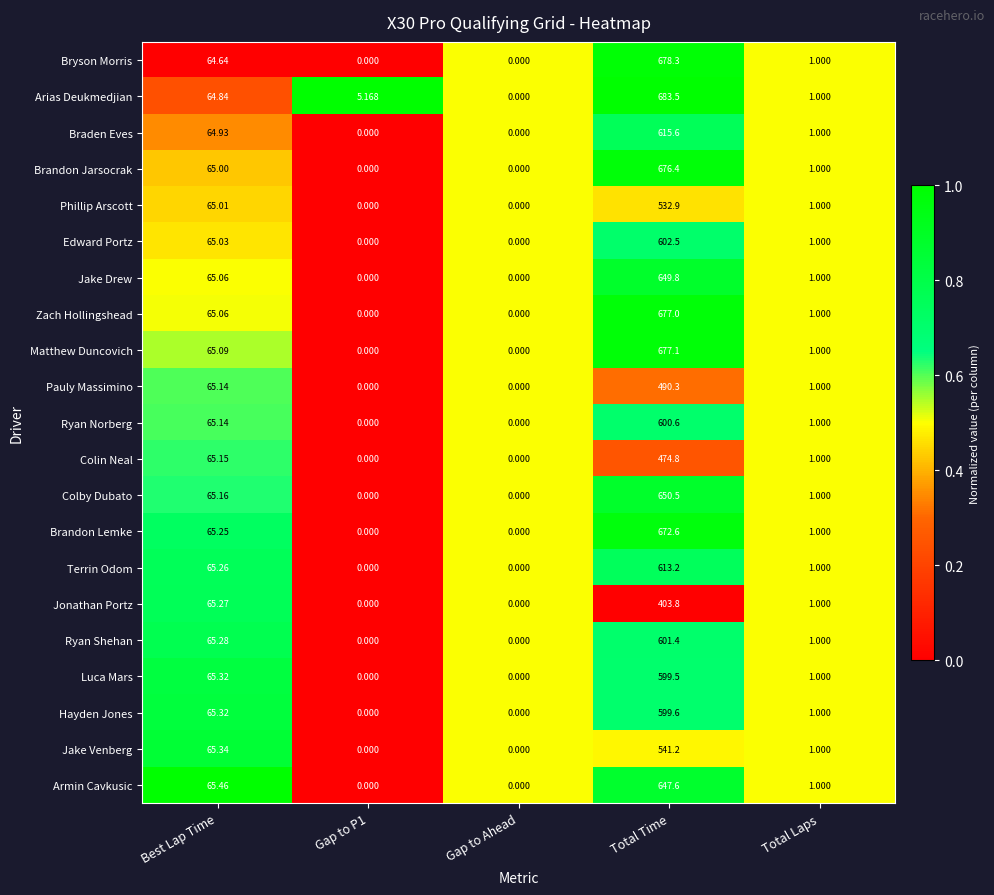

List the series in order of their peak value, highest first.

Arias Deukmedjian, Bryson Morris, Matthew Duncovich, Zach Hollingshead, Brandon Jarsocrak, Brandon Lemke, Colby Dubato, Jake Drew, Armin Cavkusic, Braden Eves, Terrin Odom, Edward Portz, Ryan Shehan, Ryan Norberg, Hayden Jones, Luca Mars, Jake Venberg, Phillip Arscott, Pauly Massimino, Colin Neal, Jonathan Portz